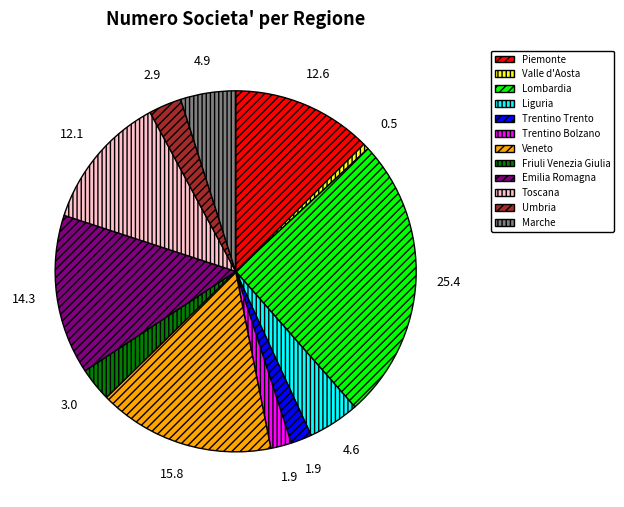

Is Emilia Romagna the majority of the pie?

No